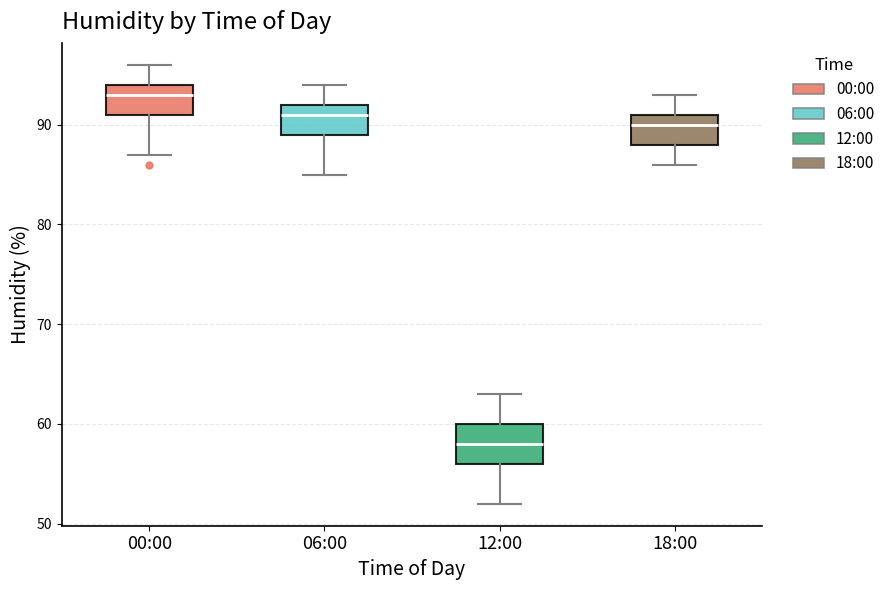

Which box has the highest median line?

00:00